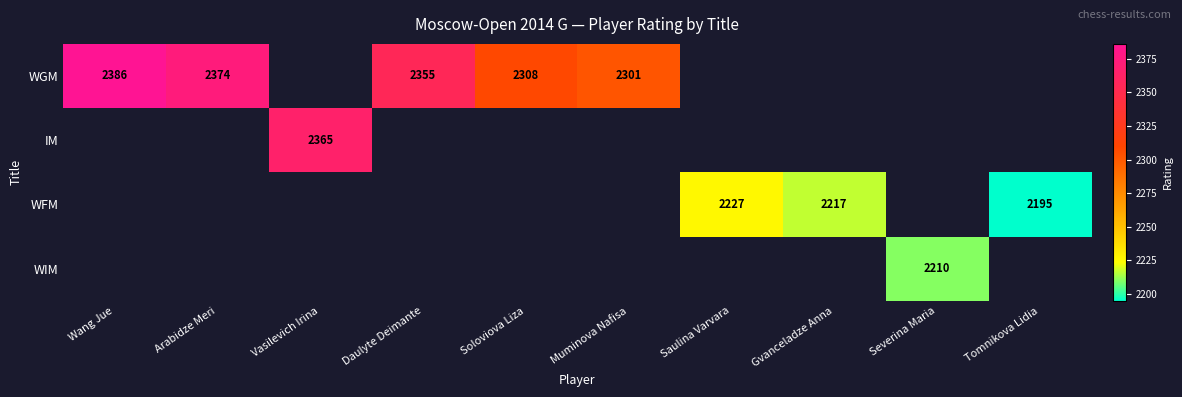

The value of IM at Vasilevich Irina is 638. True or false?

False